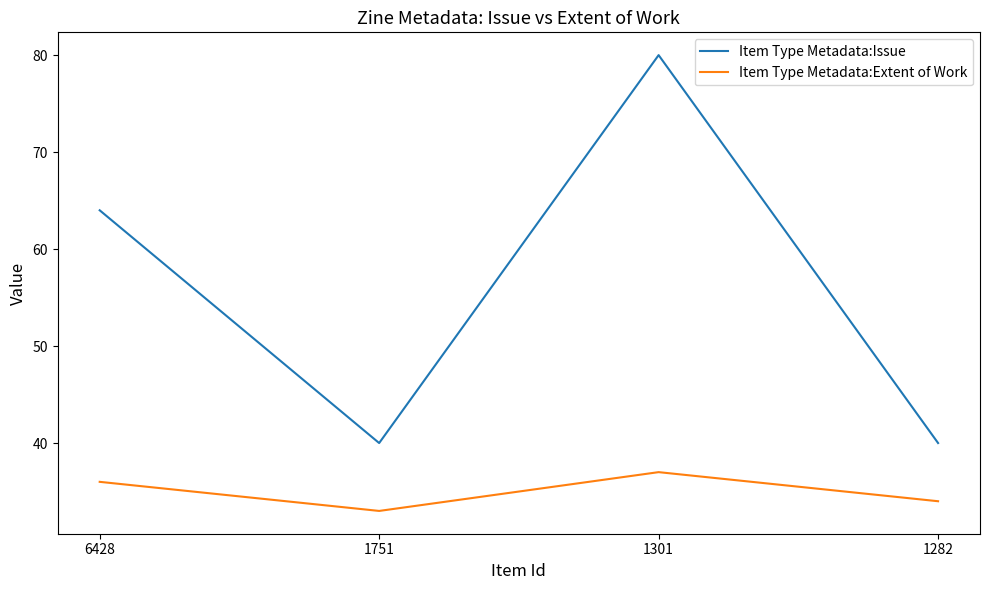

What is the minimum value for Item Type Metadata:Issue?

40